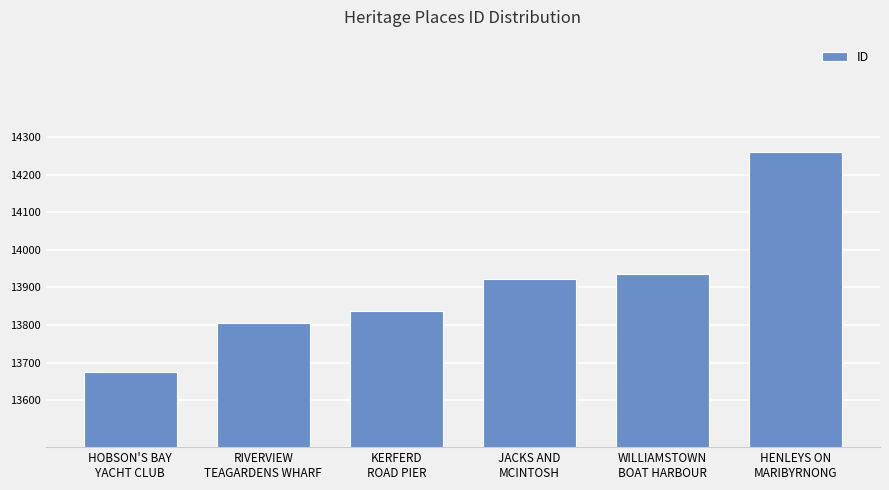

What is the label of the 4th bar from the right?

KERFERD
ROAD PIER